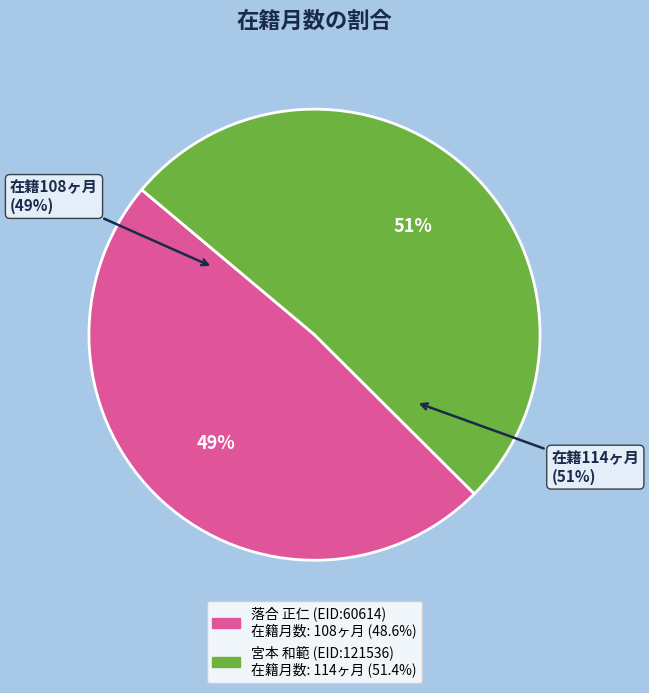

How many slices are in this pie chart?

2